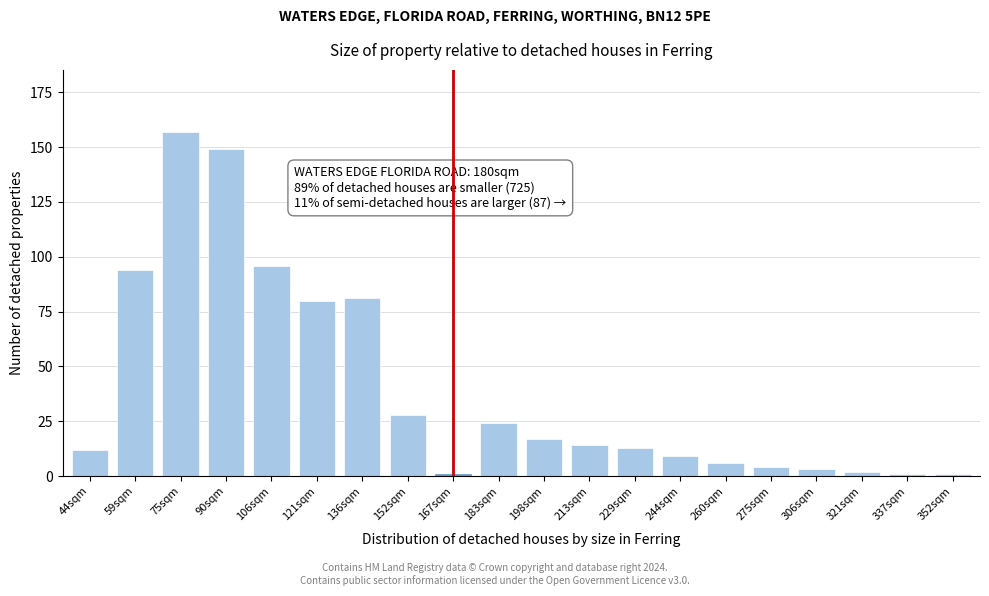

Reading left to right, what are all the values shown in this chart?

12	94	157	149	96	80	81	28	1	24	17	14	13	9	6	4	3	2	1	1